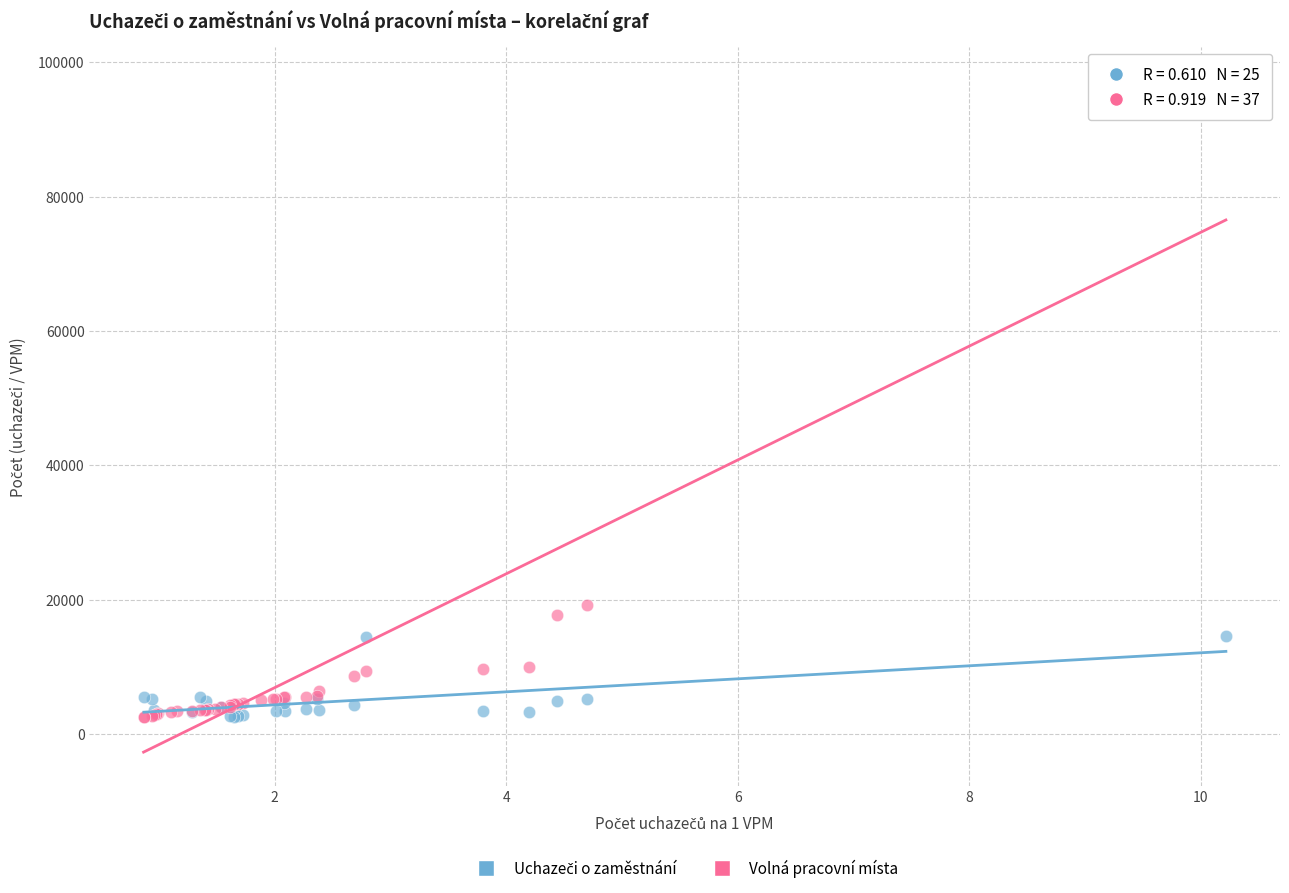

Which series reaches the maximum Y coordinate?

Volná pracovní místa